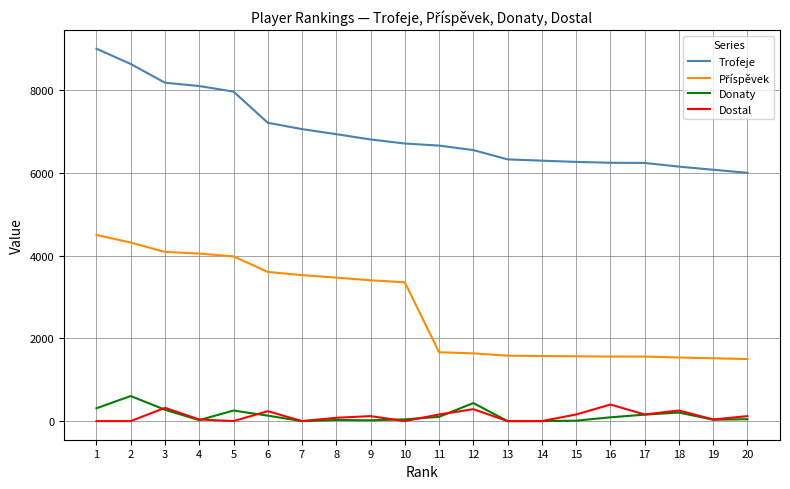

What is the maximum value shown in the chart?

9000